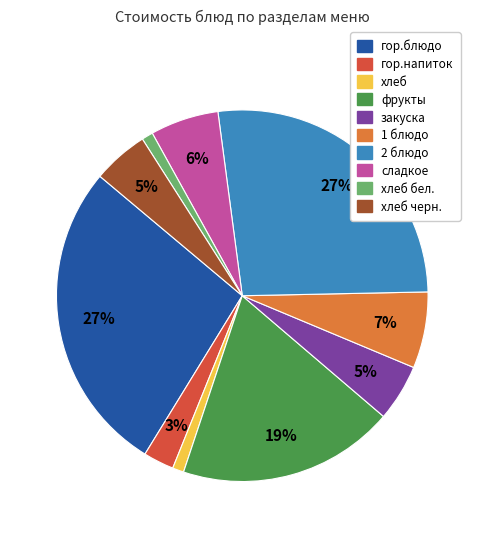

To the nearest percent, what is the average slice percentage?

10%